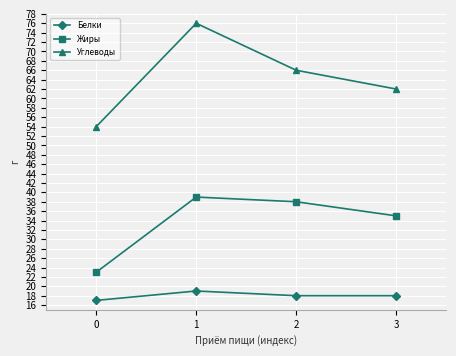

True or false: Жиры and Белки cross at least once.

False